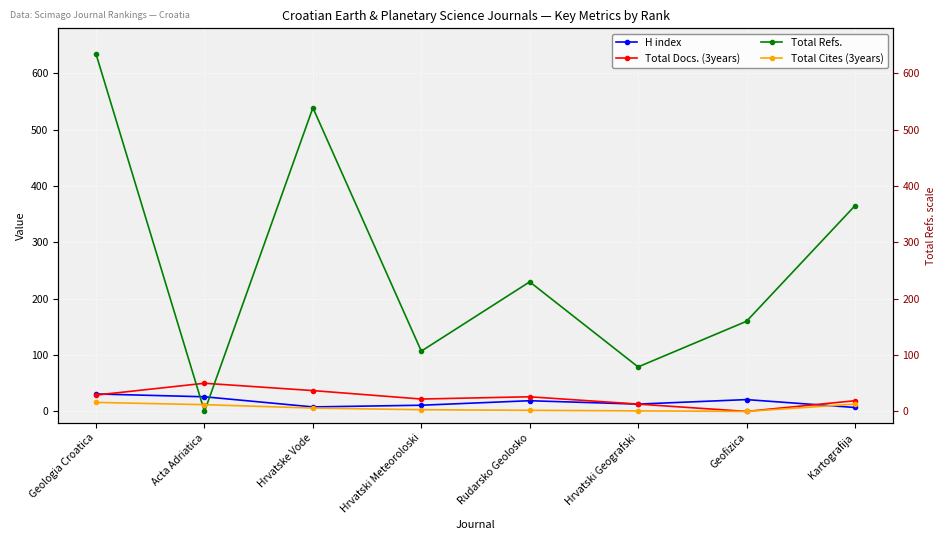

Rank the series by their maximum value, from lowest to highest.

Total Cites (3years), H index, Total Docs. (3years), Total Refs.